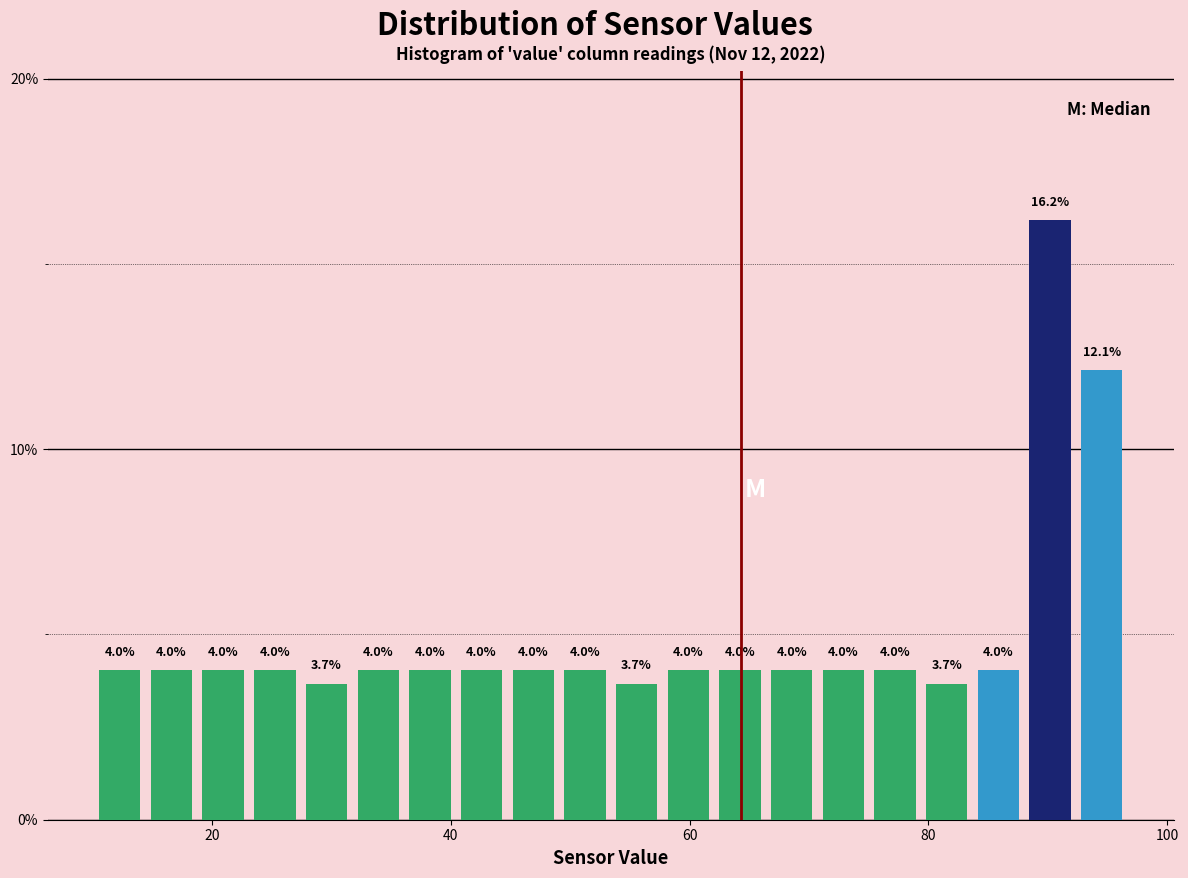

Around what value on the x-axis is the tallest bar? Give the approximate position of its centre, as read against the axis.

90